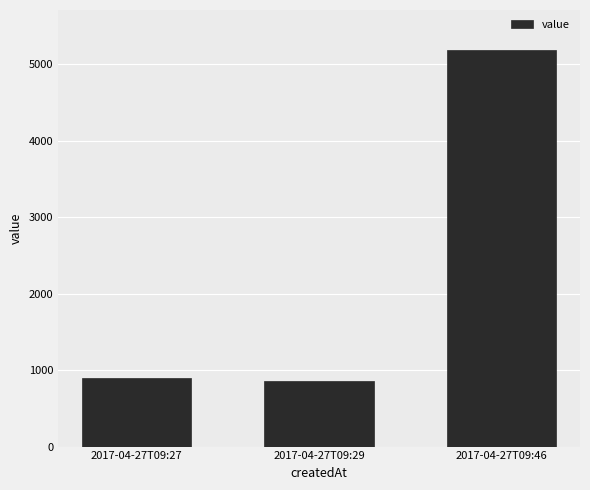

Is it true that the value at 2017-04-27T09:29 is 1154?

False